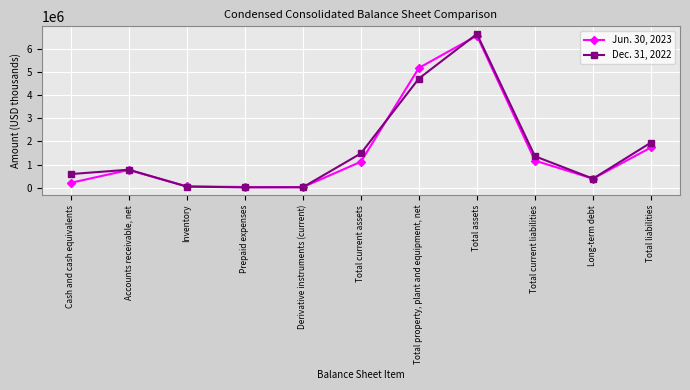

What is the difference between the highest and lowest values at Prepaid expenses?

18538